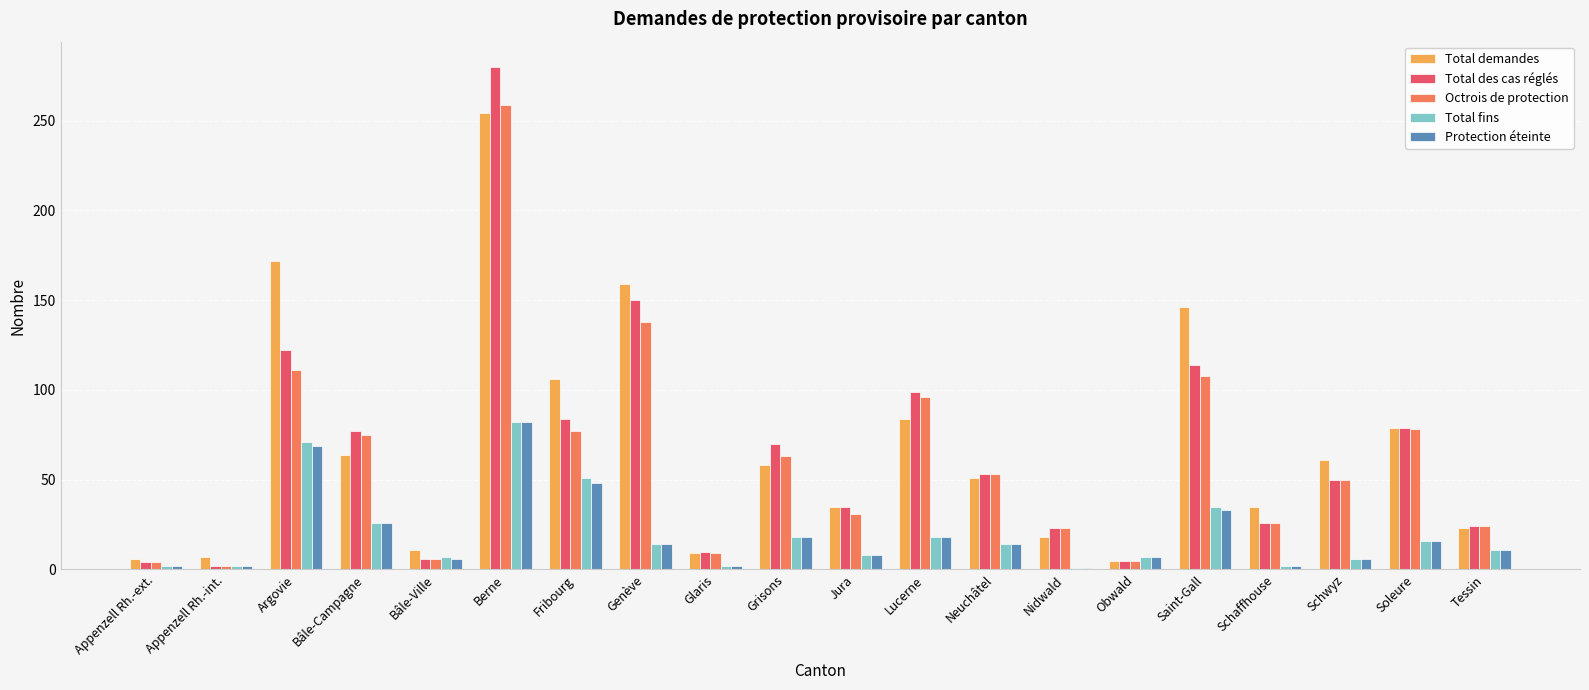

Count the number of data series in this chart.

5